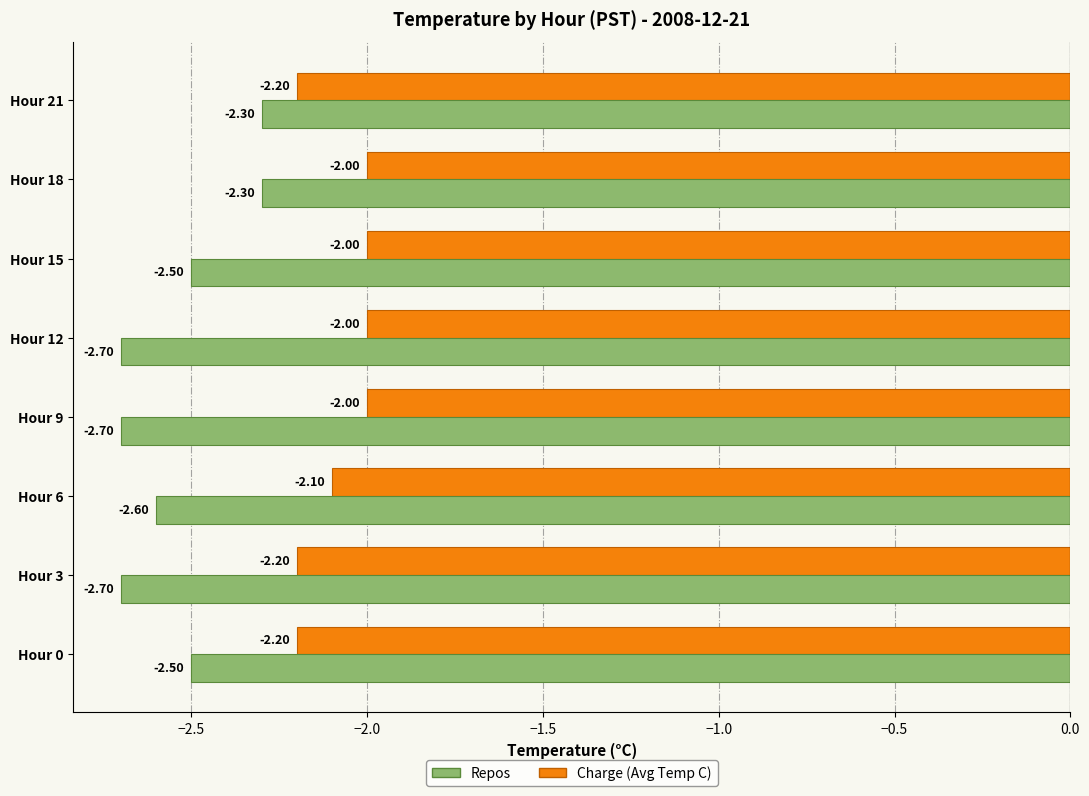

How many data points does each series have?

8